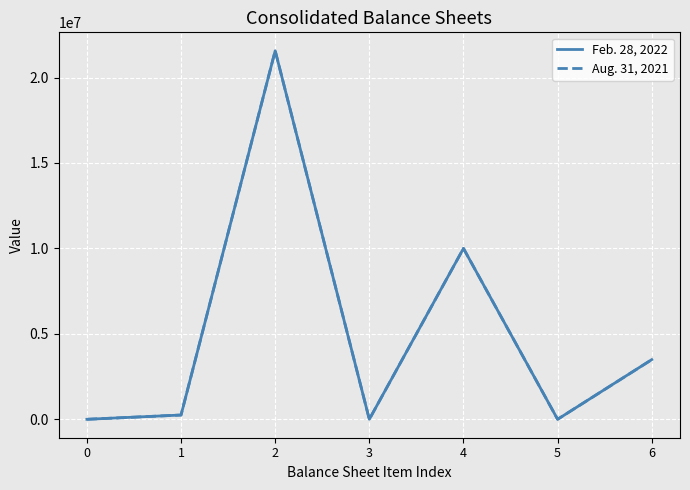

Count the number of data series in this chart.

2